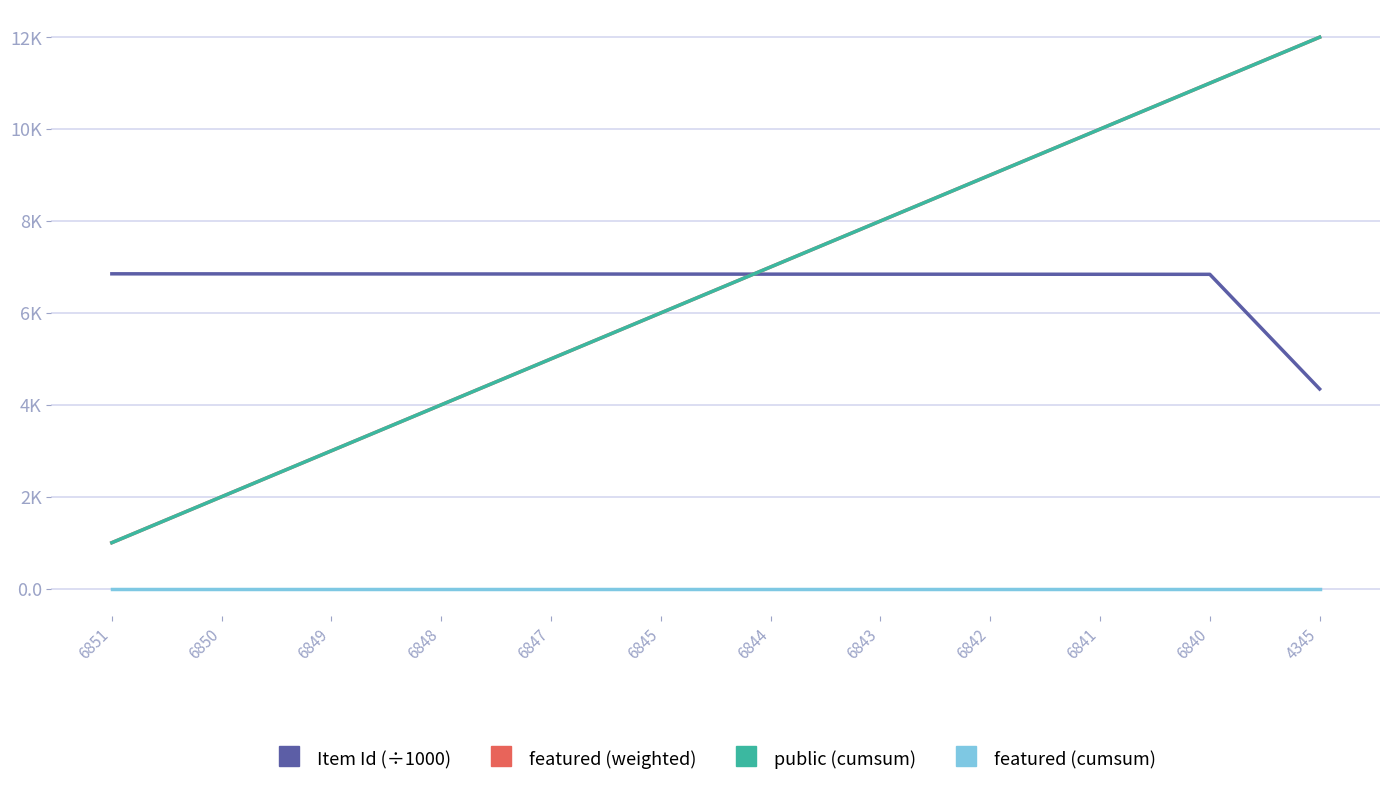

What is the total value across all series at 6845?

18.8